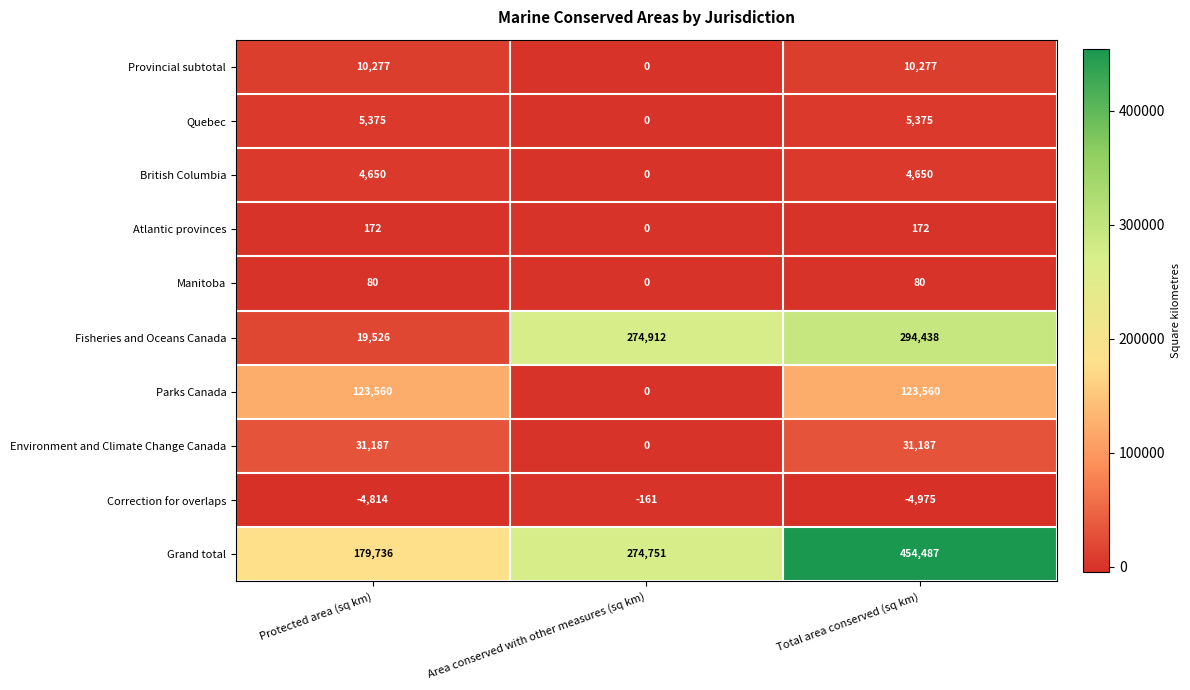

At which category does the chart reach its peak across all series?

Total area conserved (sq km)